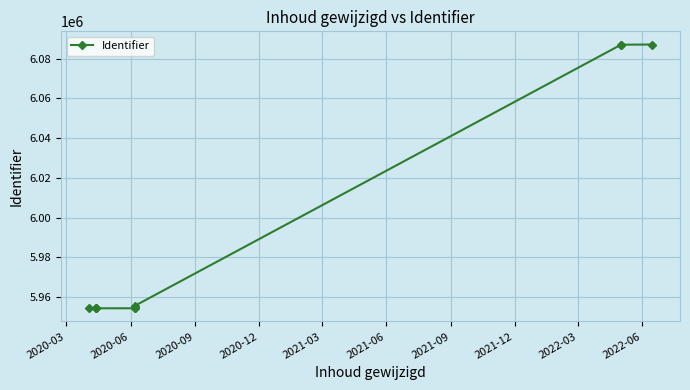

The chart shows a value of 2954074 at 2022-06. True or false?

False